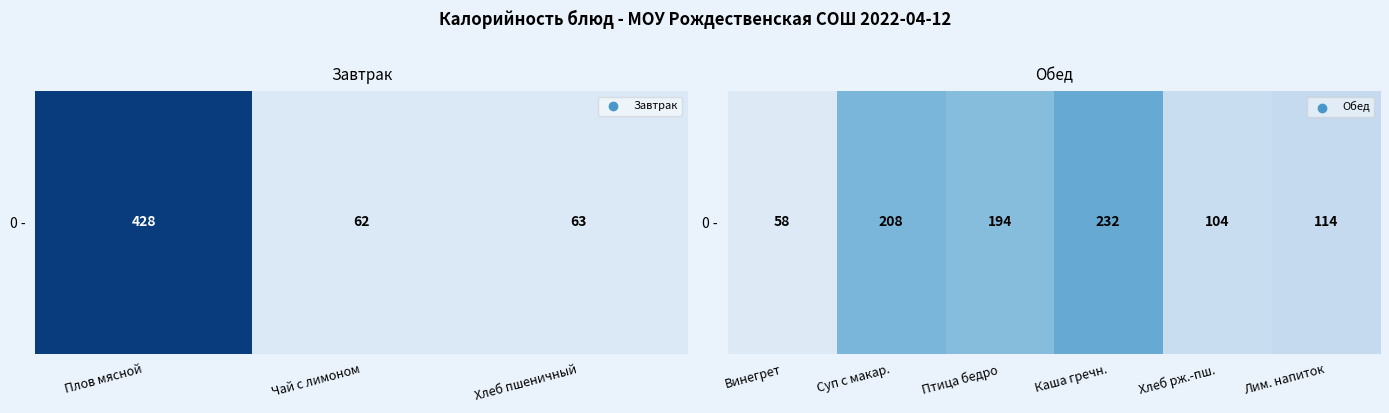

The chart shows a value of 44.6 at Птица бедро. True or false?

False